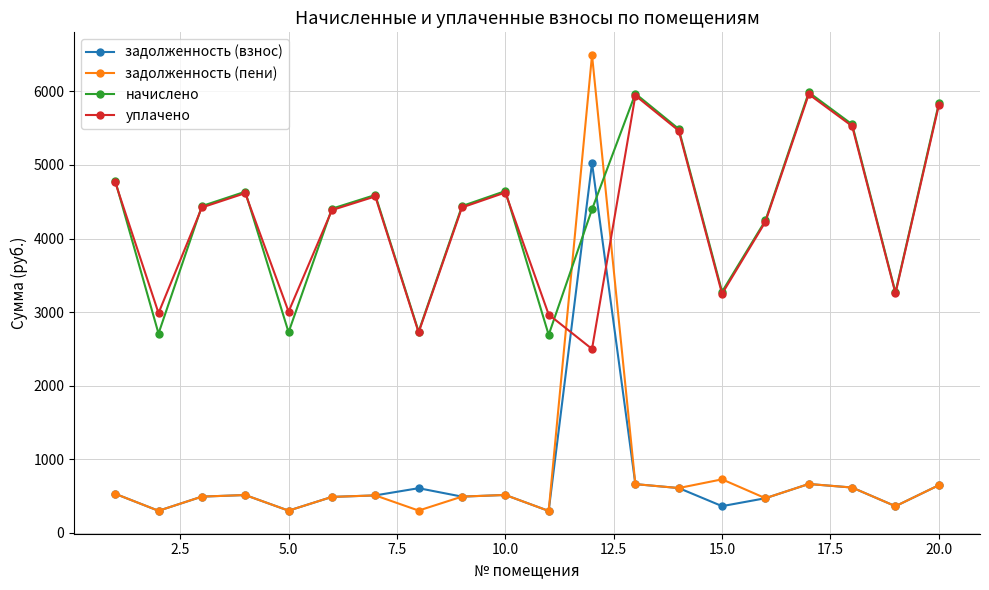

True or false: задолженность (пени) has more than 2 interior local peaks.

True